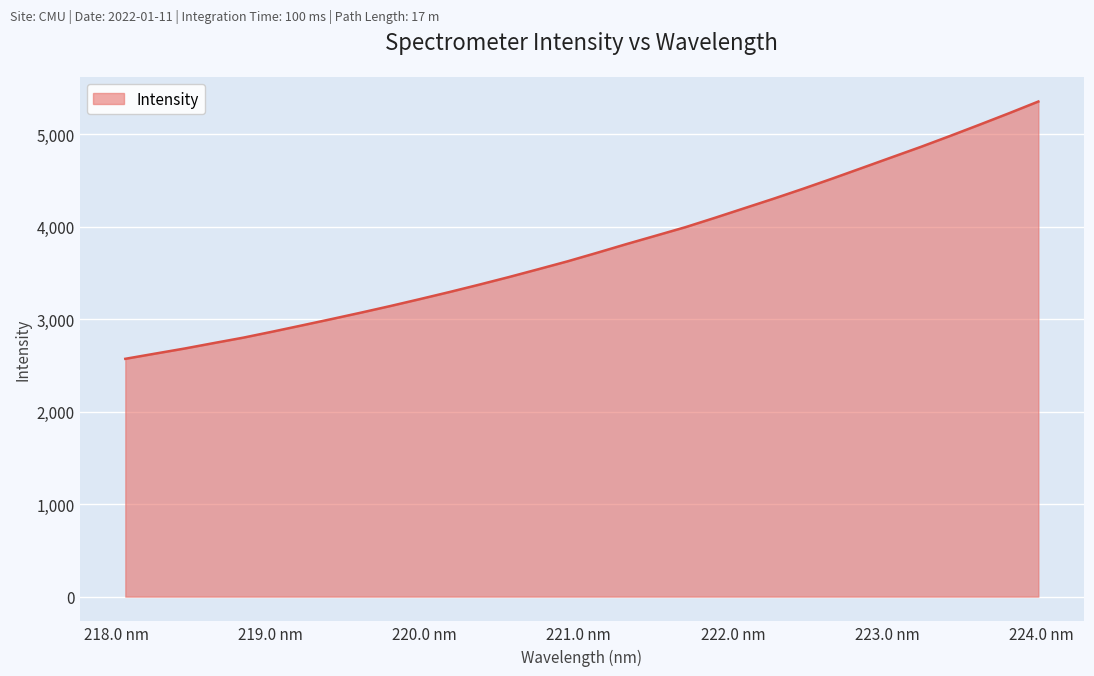

Reading left to right, list all the values displayed in this chart.

2572.6	2628.2	2683.3	2742.9	2801.4	2867.0	2934.6	3003.0	3072.6	3144.4	3219.1	3295.3	3374.5	3455.9	3540.8	3626.8	3718.9	3813.3	3904.5	3996.0	4097.0	4200.9	4304.5	4411.9	4522.7	4636.6	4750.9	4864.8	4983.7	5105.3	5228.9	5356.0